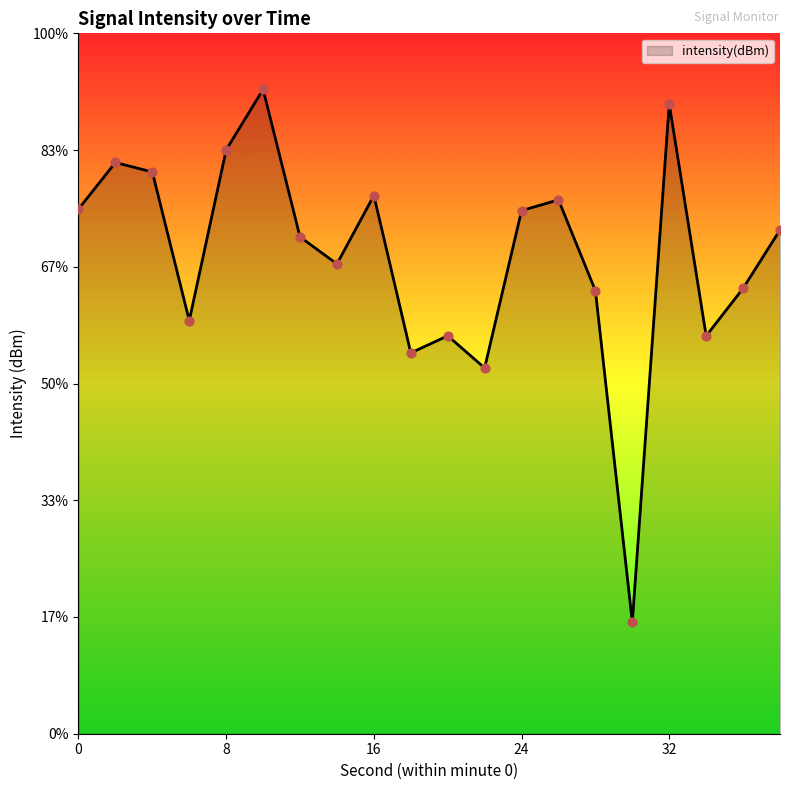

What is the change in value from 18 to 26?

+8.1